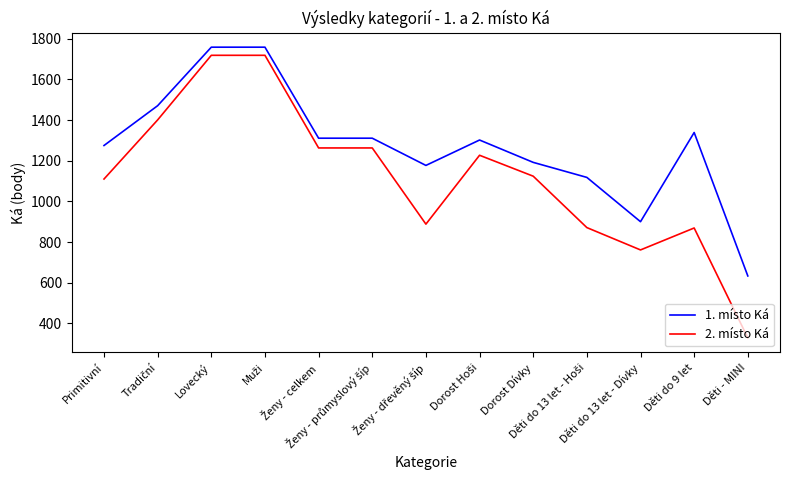

Count the number of categories in the chart.

13